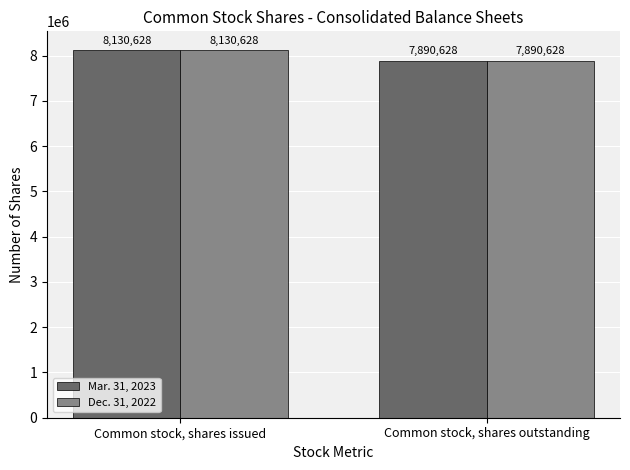

What value does the Mar. 31, 2023 series have at Common stock, shares outstanding, to the nearest 10?

7890630